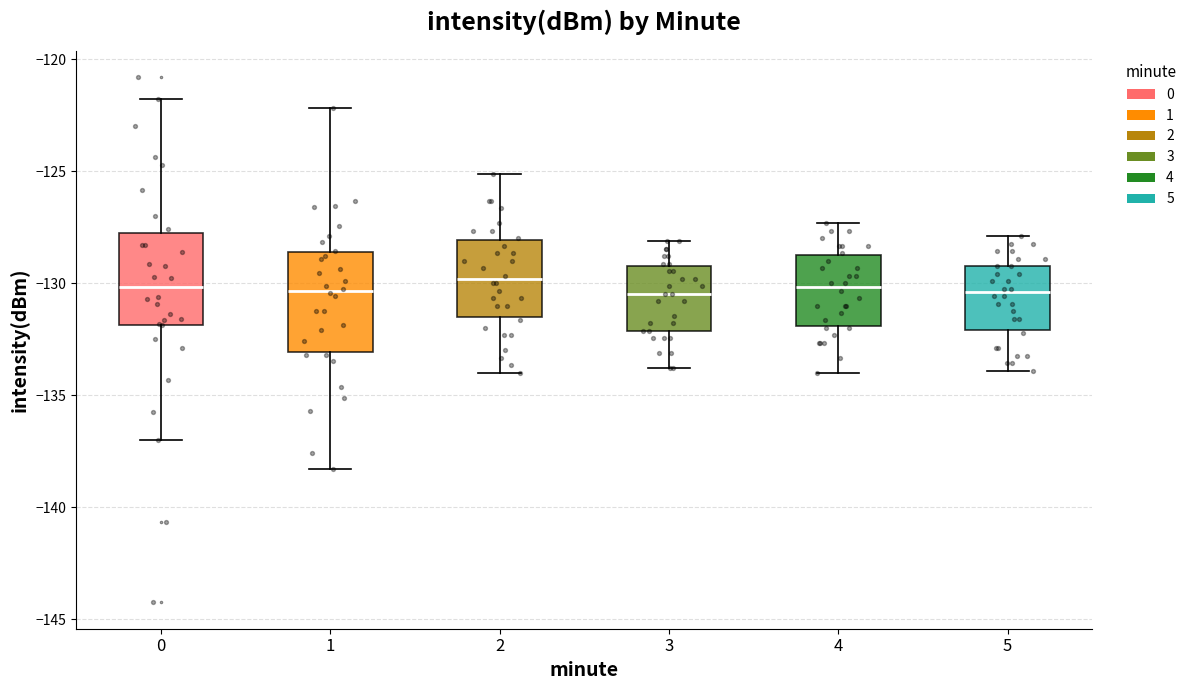

Reading left to right, read every box against the y-axis: the position of its median line, the range the box covers, and the ends of its whiskers. The values are not printed on the chart, so give them approximately, as read against the axis.

0: median -130.0, box -132.0 to -128.0, whiskers -137.0 to -122.0
1: median -130.5, box -133.0 to -128.5, whiskers -138.5 to -122.0
2: median -130.0, box -131.5 to -128.0, whiskers -134.0 to -125.0
3: median -130.5, box -132.0 to -129.0, whiskers -134.0 to -128.0
4: median -130.0, box -132.0 to -128.5, whiskers -134.0 to -127.5
5: median -130.5, box -132.0 to -129.0, whiskers -134.0 to -128.0